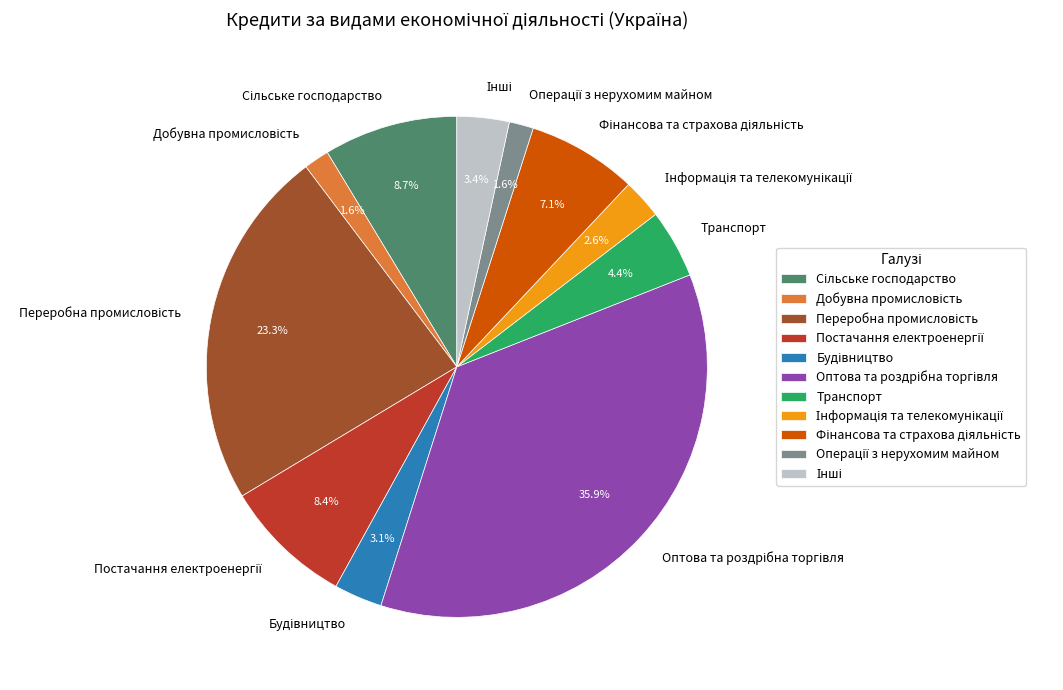

Does any single category account for the majority?

No